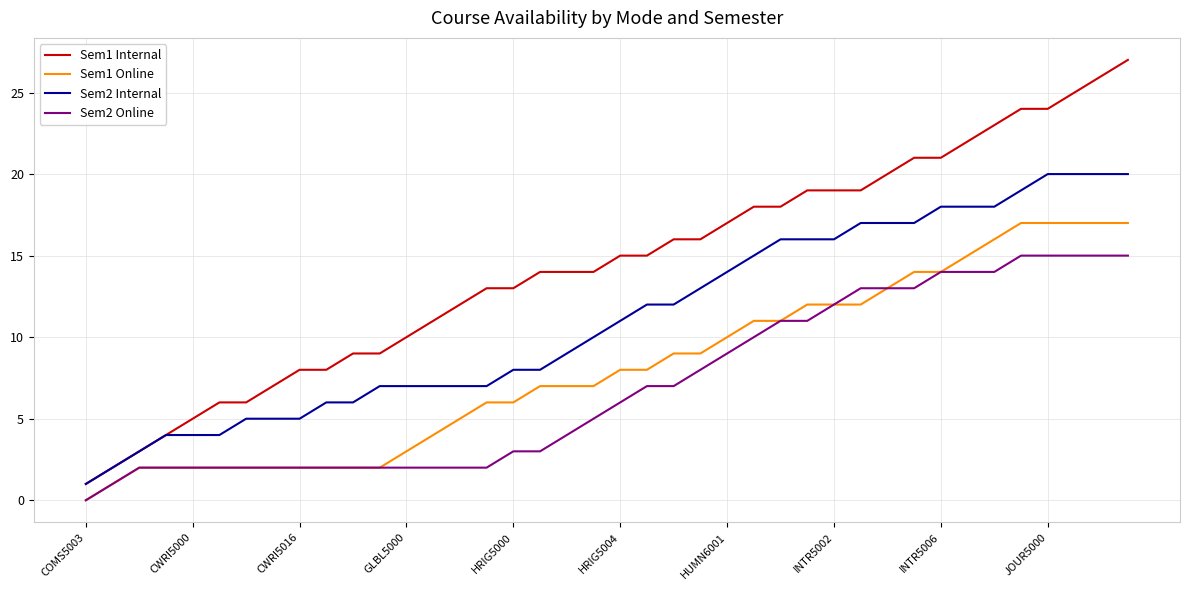

Which series has the largest total across all categories?

Sem1 Internal